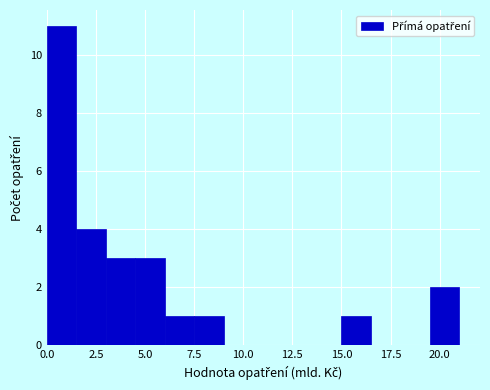

Around what value on the x-axis is the tallest bar? Give the approximate position of its centre, as read against the axis.

1.0